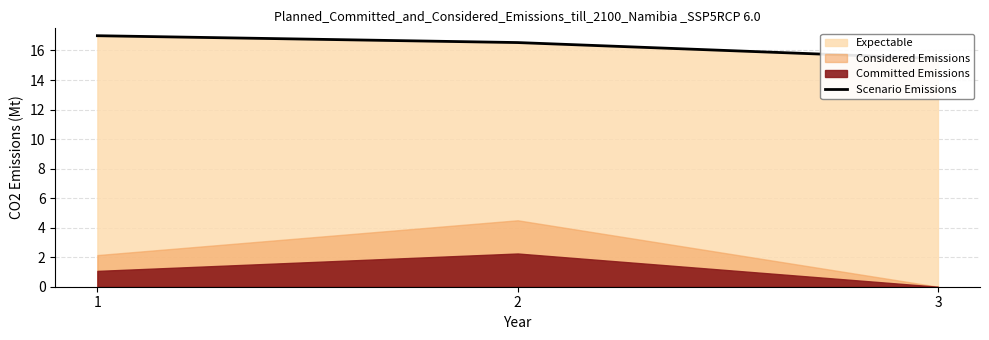

The chart shows a value of 11.7 at 1. True or false?

False